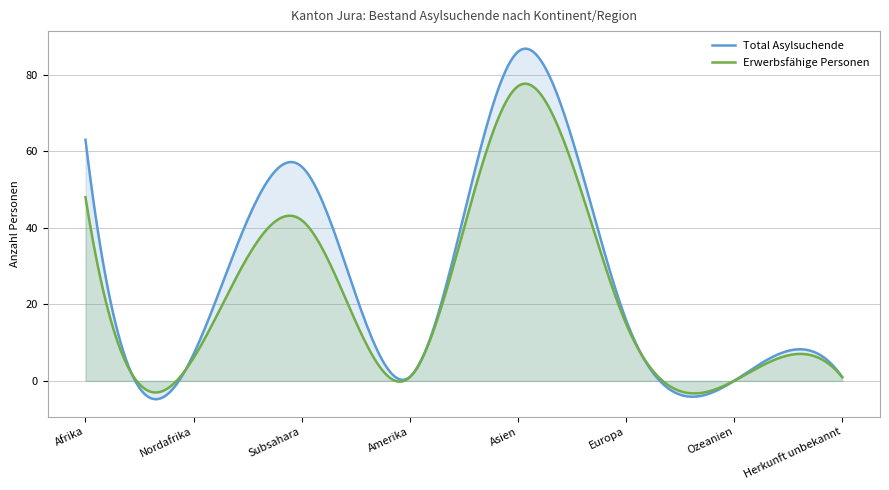

True or false: Erwerbsfähige Personen has a value of 6 at Nordafrika.

True